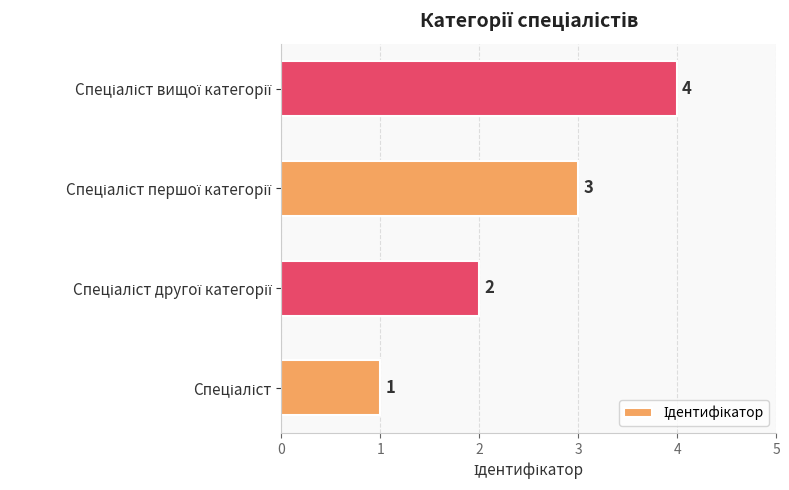

How many values are between 2 and 4?

3